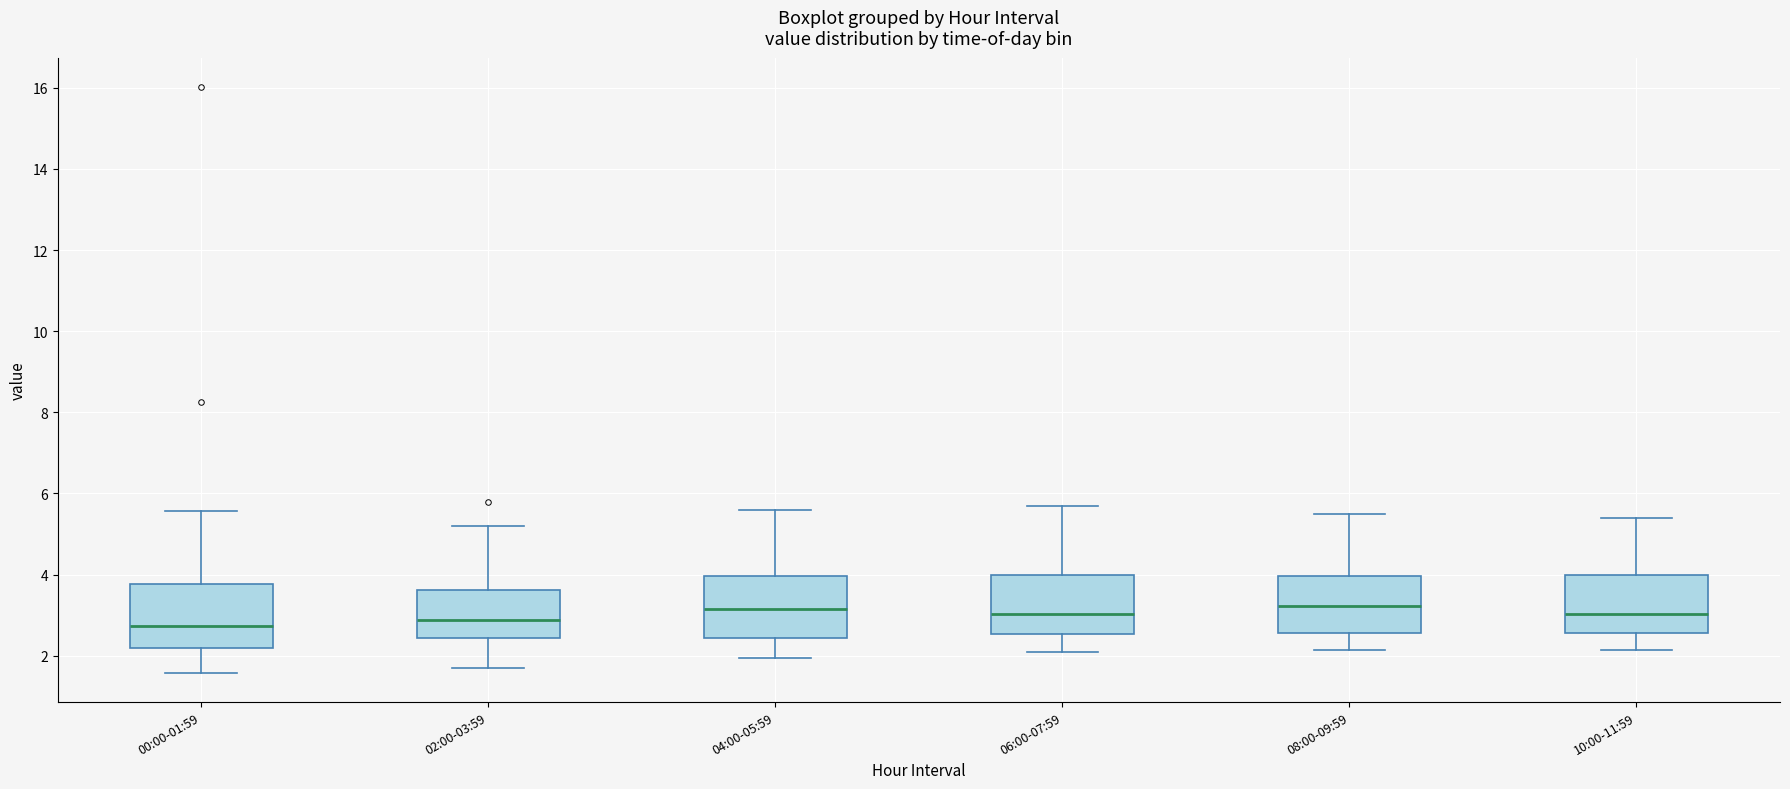

Reading left to right, read every box against the y-axis: the position of its median line, the range the box covers, and the ends of its whiskers. The values are not printed on the chart, so give them approximately, as read against the axis.

00:00-01:59: median 2.8, box 2.2 to 3.8, whiskers 1.6 to 5.6
02:00-03:59: median 2.8, box 2.4 to 3.6, whiskers 1.8 to 5.2
04:00-05:59: median 3.2, box 2.4 to 4.0, whiskers 2.0 to 5.6
06:00-07:59: median 3.0, box 2.6 to 4.0, whiskers 2.2 to 5.8
08:00-09:59: median 3.2, box 2.6 to 4.0, whiskers 2.2 to 5.6
10:00-11:59: median 3.0, box 2.6 to 4.0, whiskers 2.2 to 5.4